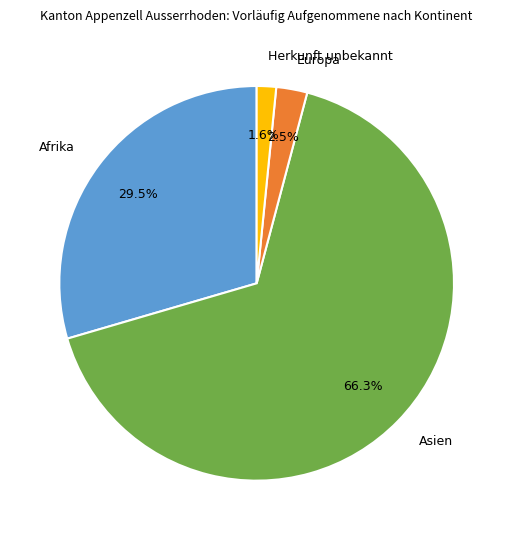

What percentage is NOT represented by Europa?

97.5%